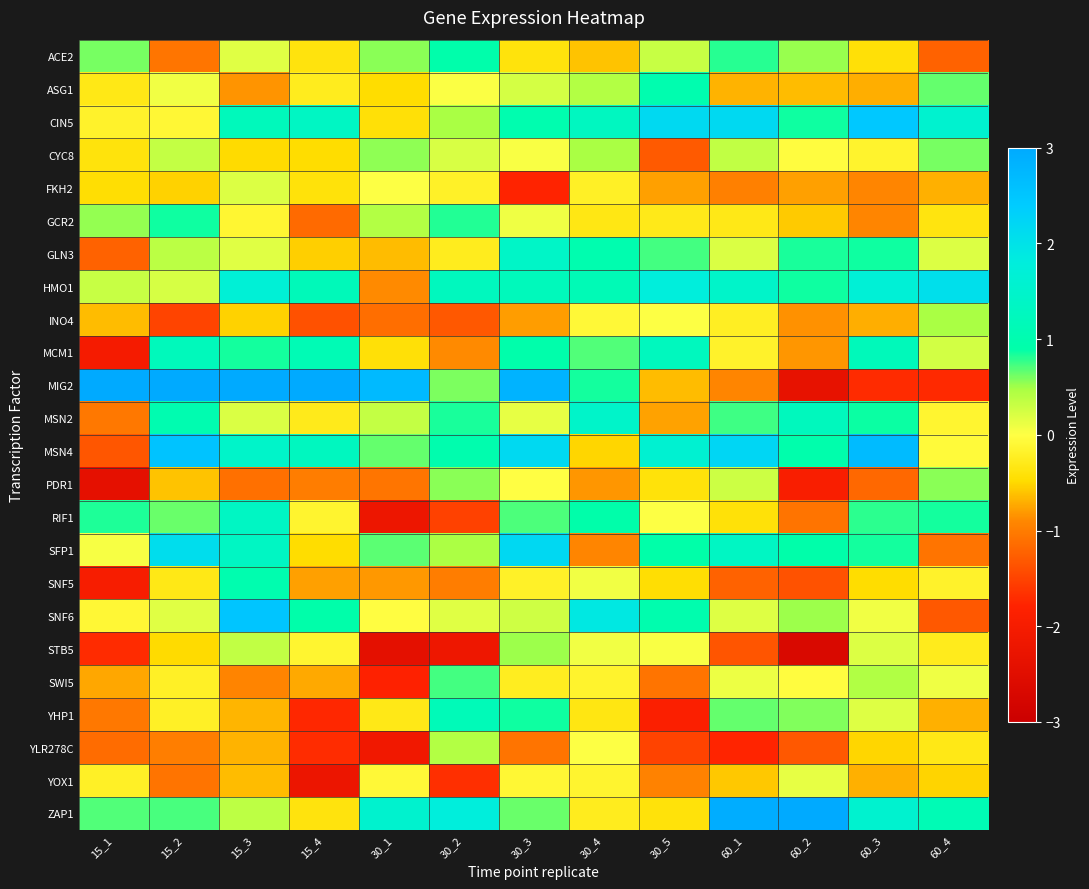

Which category has the lowest value across all series?

60_2